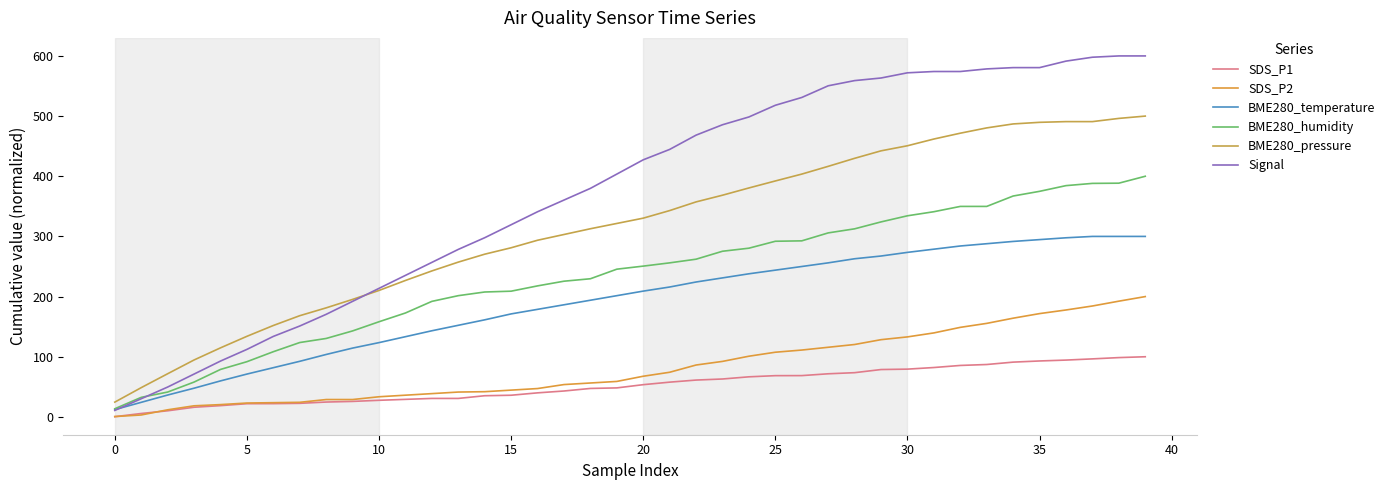

What is the sum of all Signal values?

14995.7